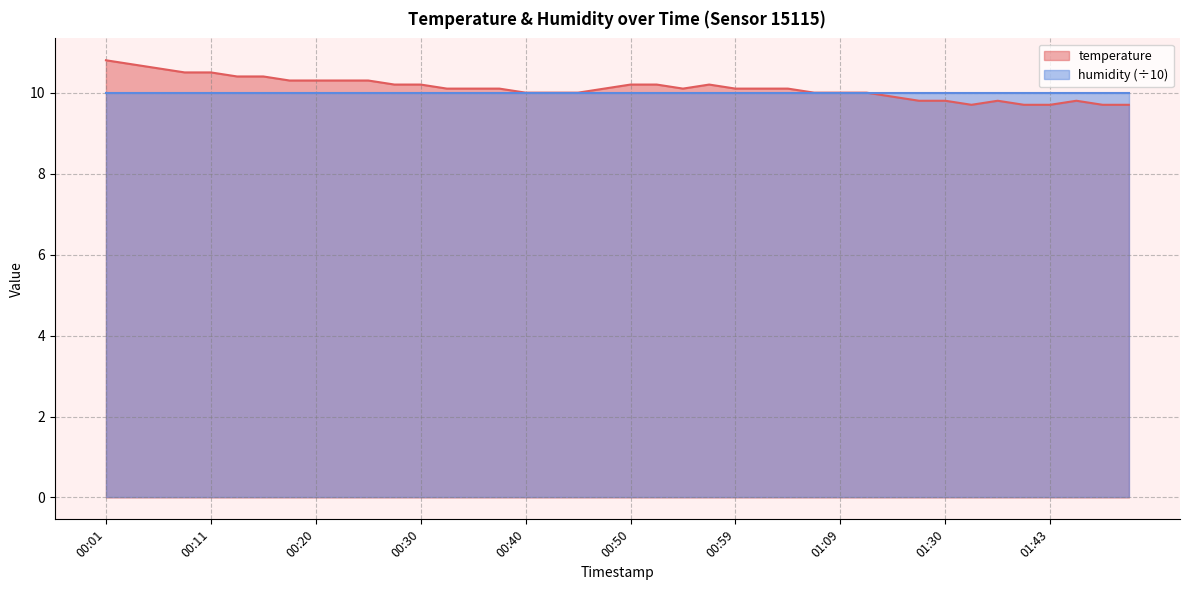

What is the ratio of the value at 01:28 to the value at 00:54?

1.0